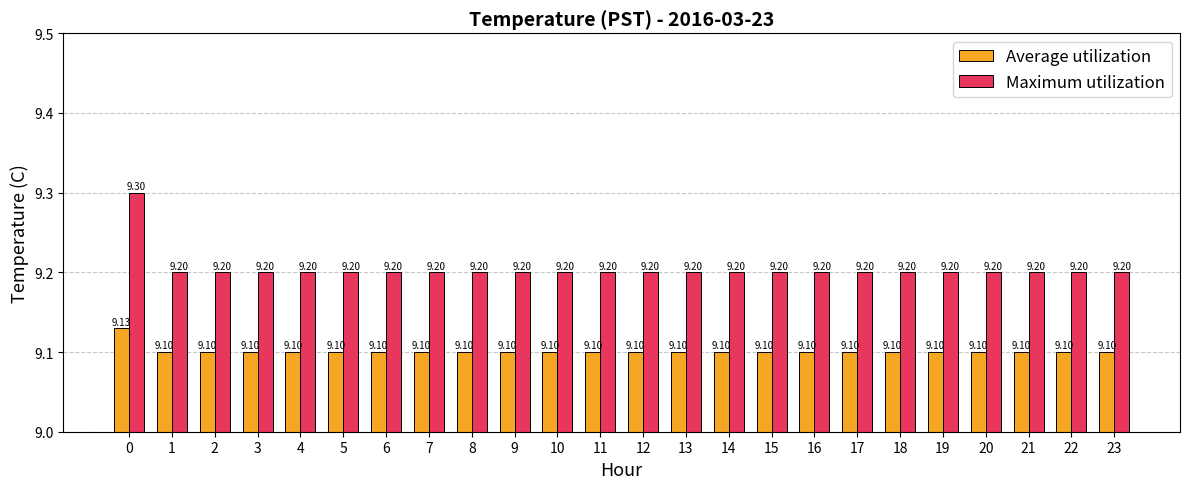

What is the sum of the Maximum utilization values at 21 and 19?

18.4